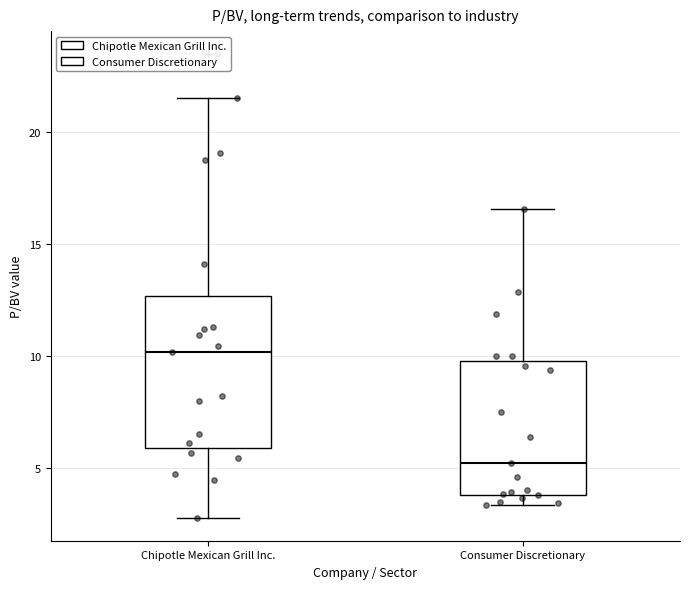

Comparing the boxes themselves (not the whiskers), which one is the tallest?

Chipotle Mexican Grill Inc.